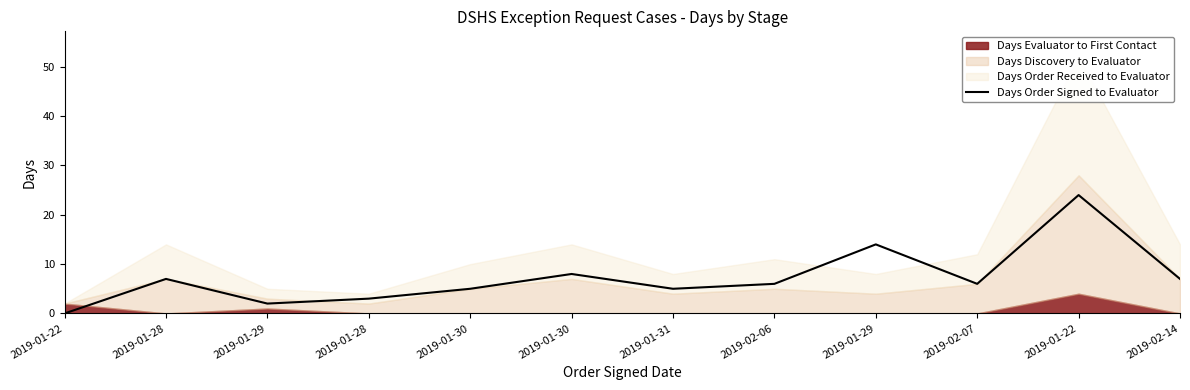

How many values are above zero?

11